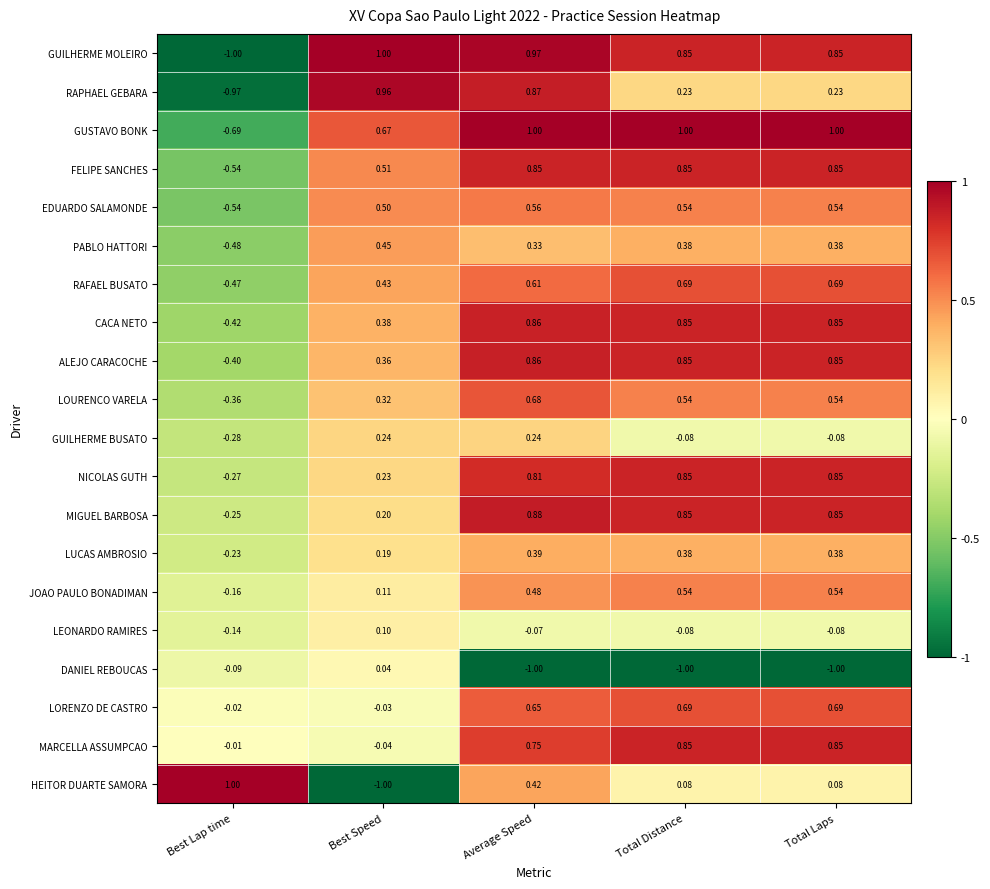

Between Best Lap time and Total Laps, which series saw the biggest shift?

GUILHERME MOLEIRO